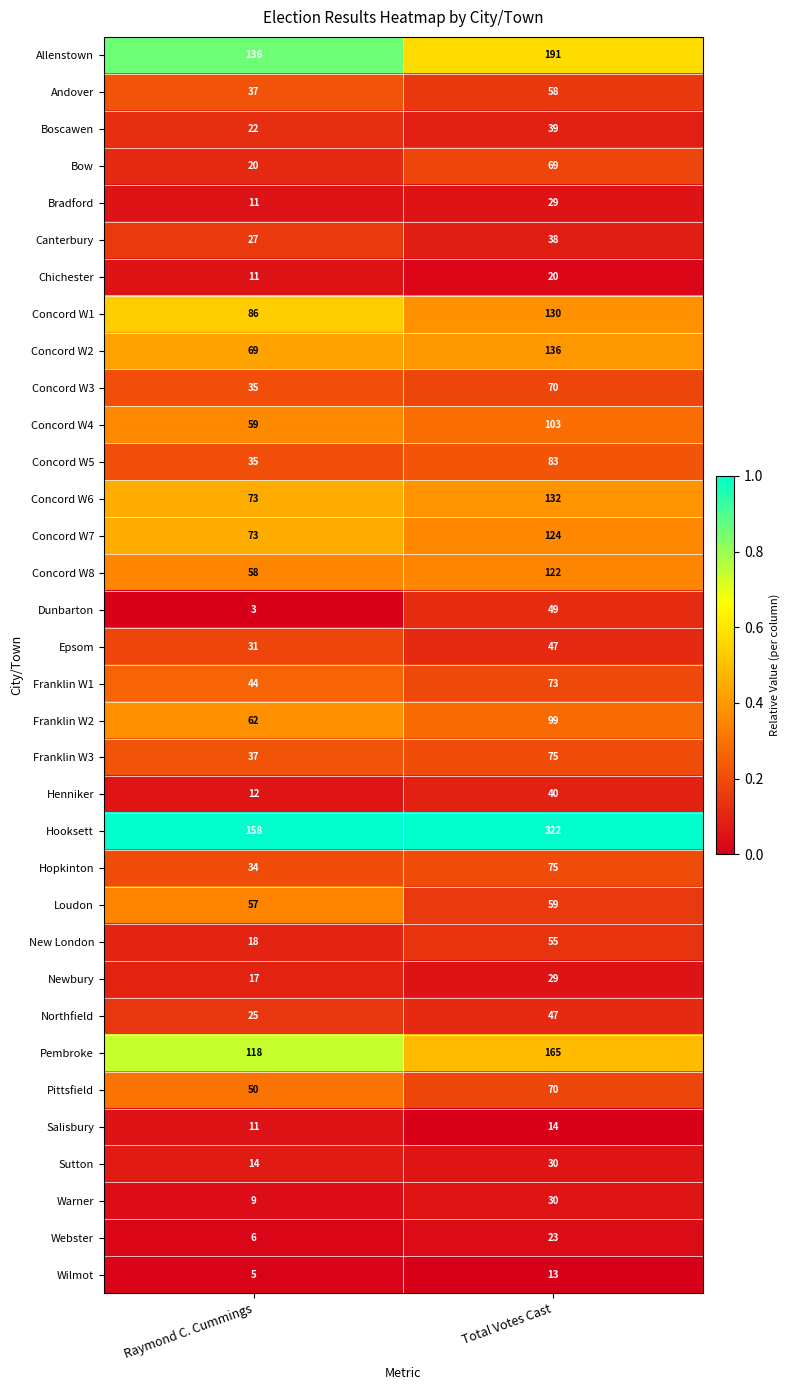

Which label corresponds to the largest value in the chart?

Total Votes Cast